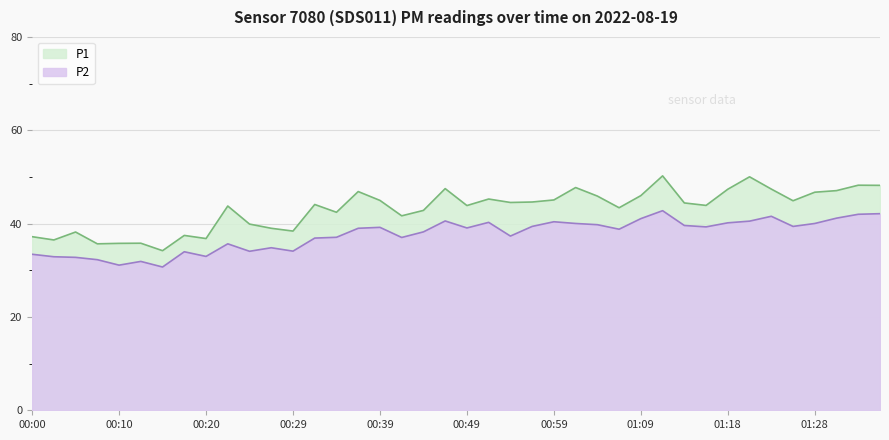

Where is the first local maximum for P2?

00:12